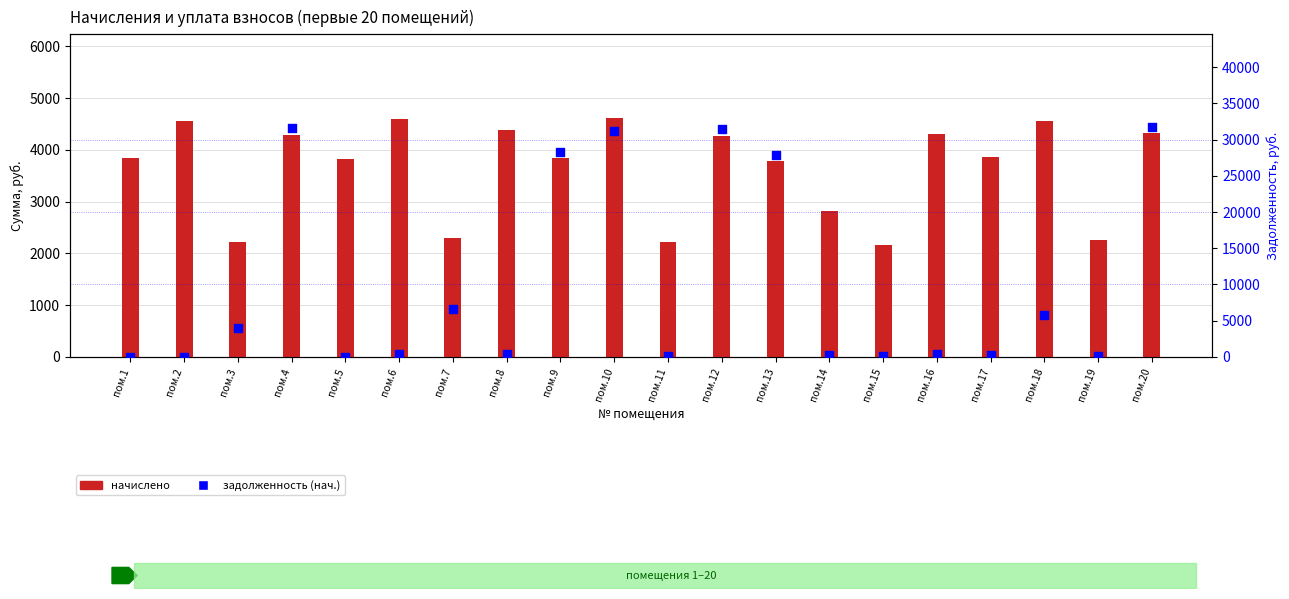

Which series reaches the maximum Y coordinate?

задолженность (нач.)